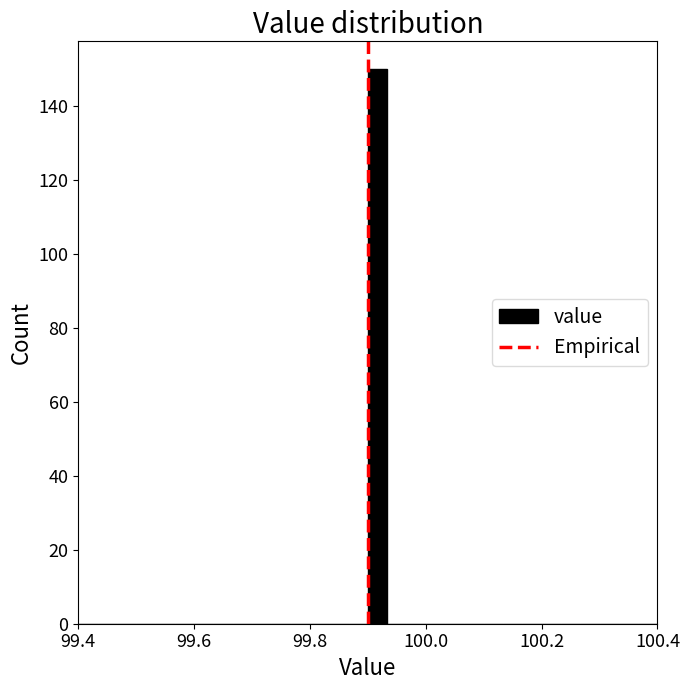

Read against the x-axis, roughly where is the centre of the tallest bar?

99.92